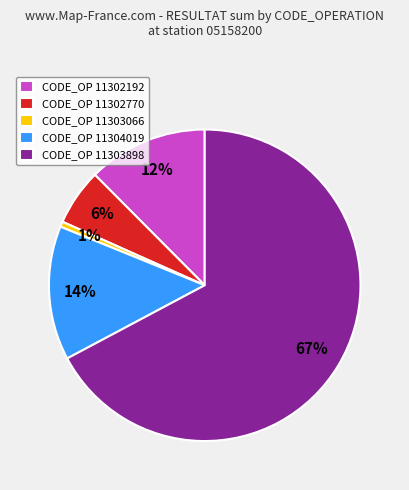

Combined, do CODE_OP 11303898 and CODE_OP 11302770 account for over 50%?

Yes